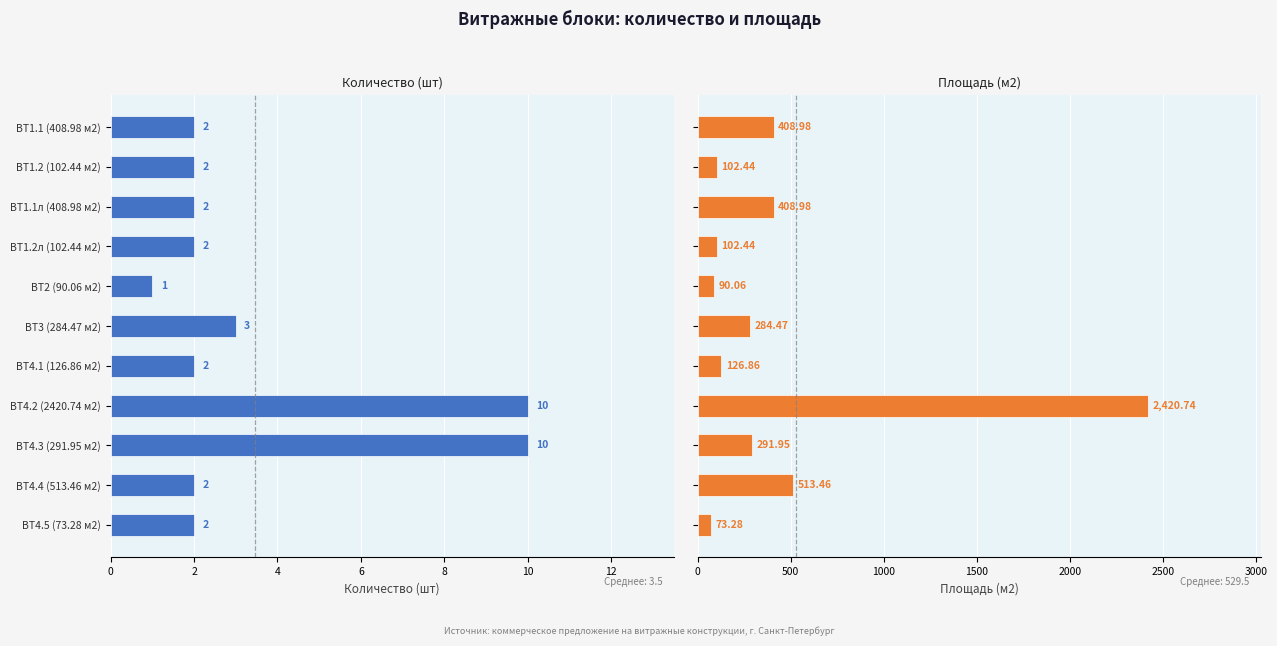

At which label is Площадь (м2) closest to 1247?

ВТ4.4 (513.46 м2)